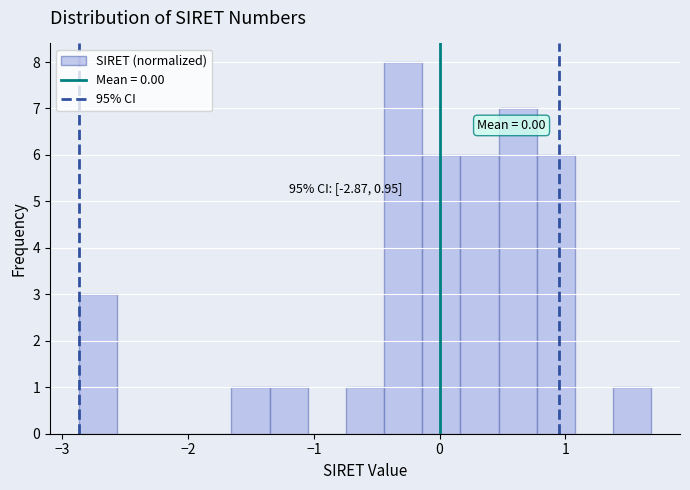

Around what value on the x-axis is the tallest bar? Give the approximate position of its centre, as read against the axis.

-0.3